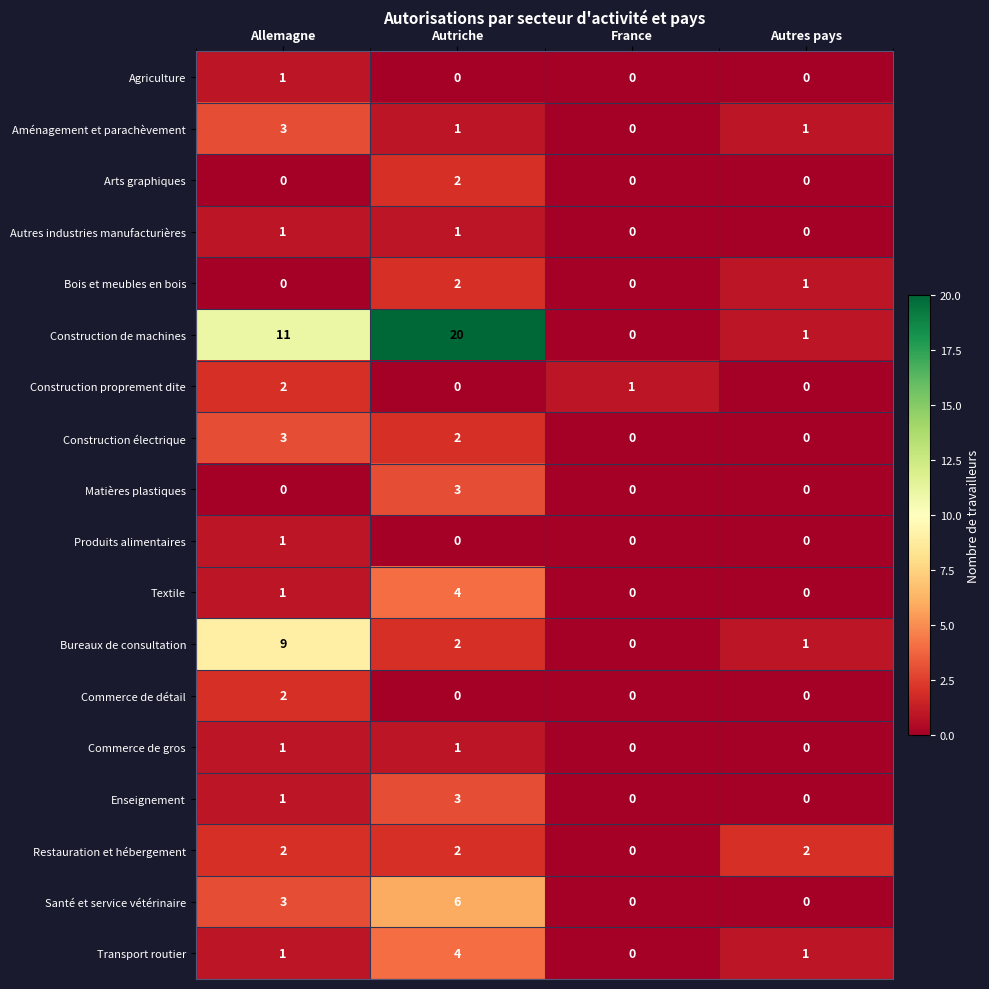

How many values in the Autres industries manufacturières series are below 1?

2